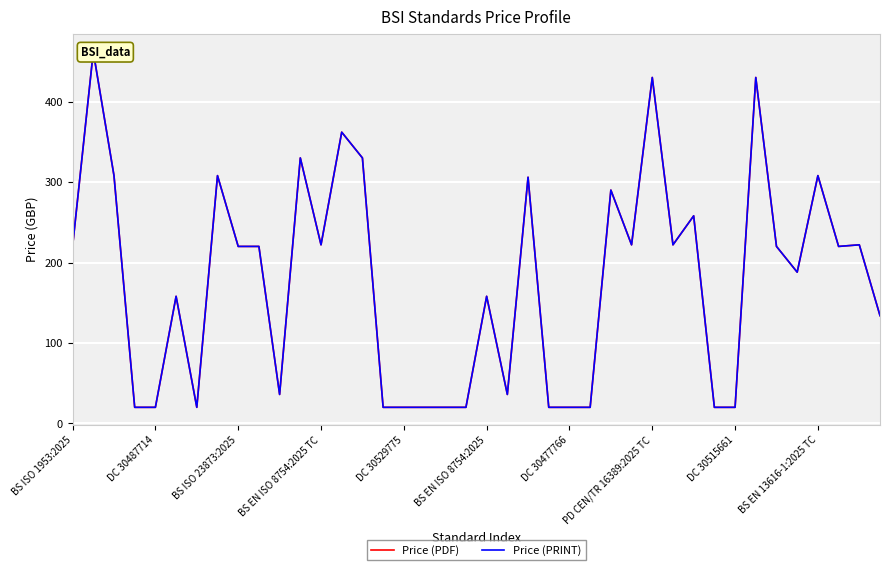

What is the value of the Price (PDF) point at the 7th from the left?

20